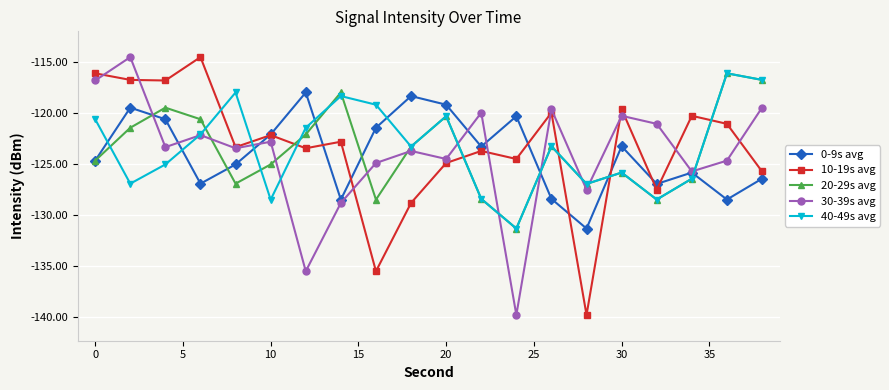

How many intersections are there between 10-19s avg and 20-29s avg?

5